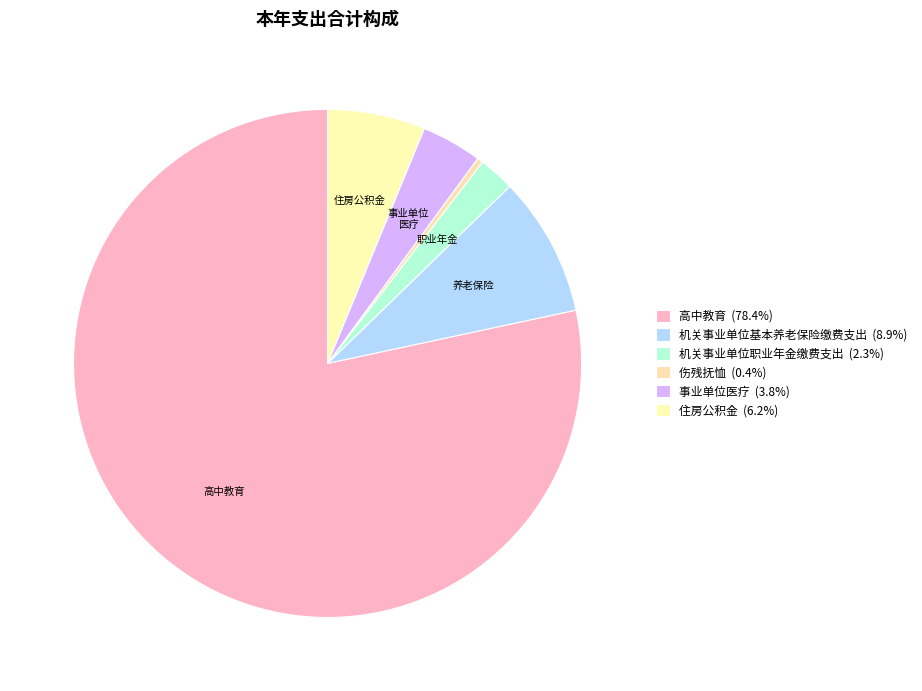

What is the majority slice?

高中教育